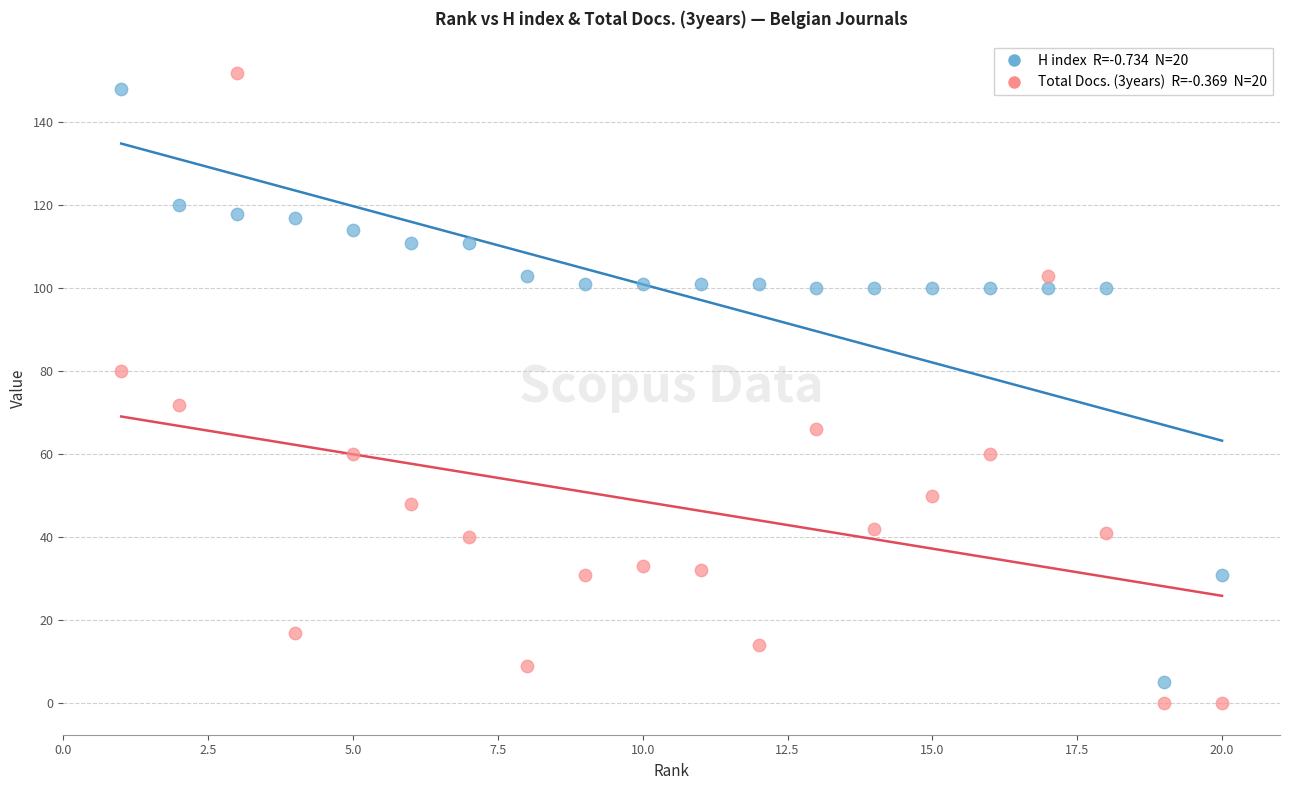

Across all data points, what is the range of Y values (max minus min)?

152